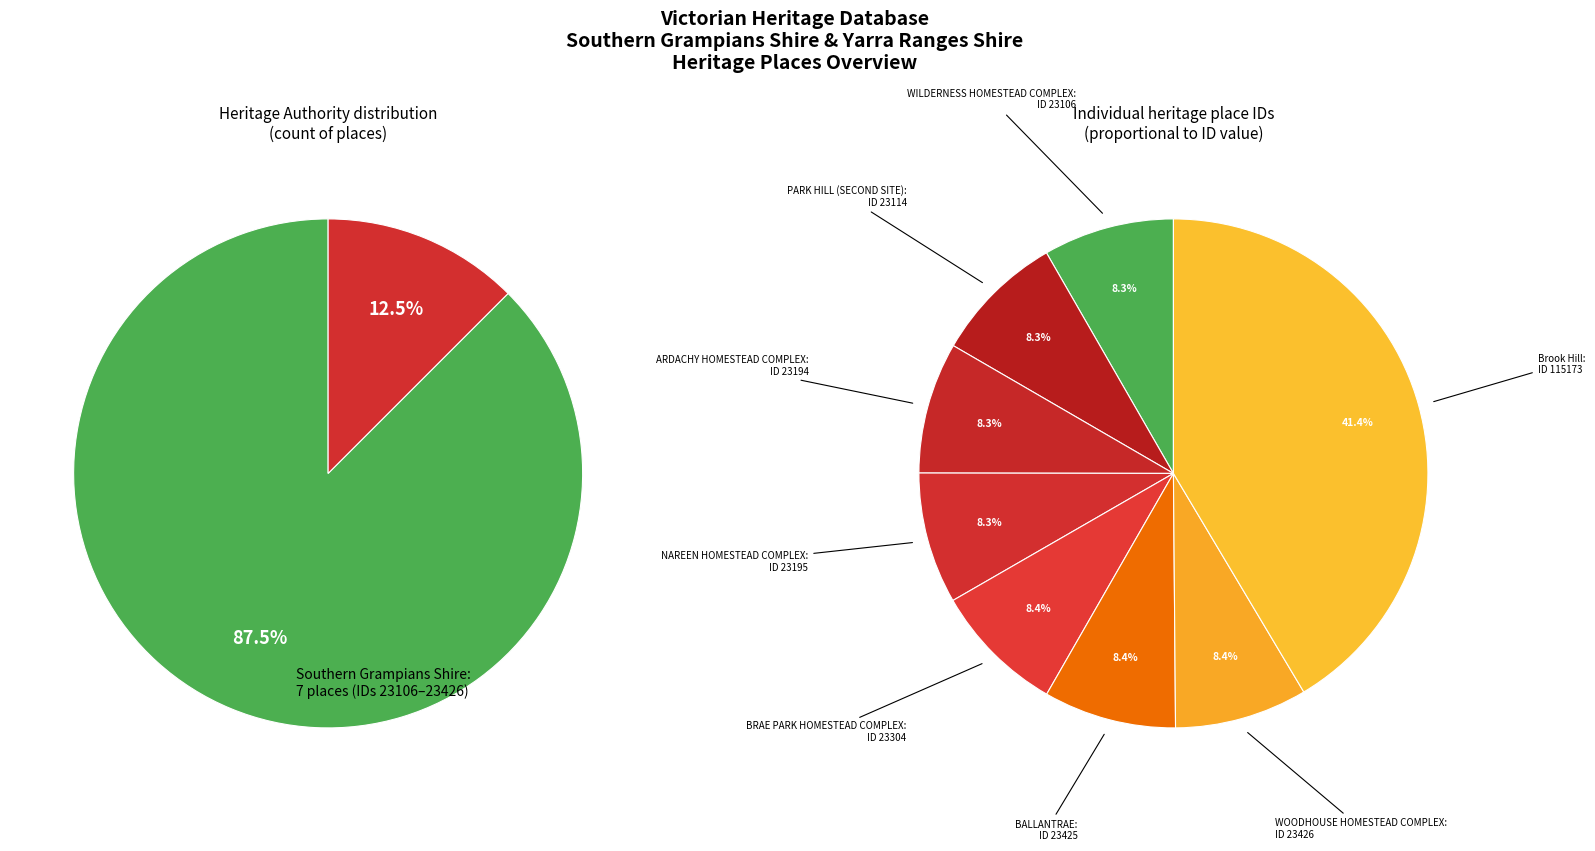

What is the largest slice in the pie chart?

Brook Hill